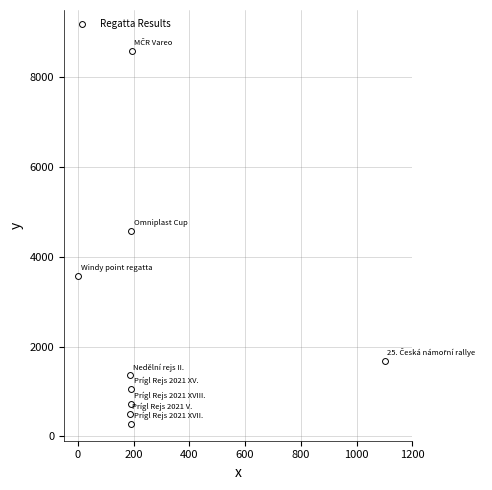

What Y value in the scatter plot is closest to 4437?

4577